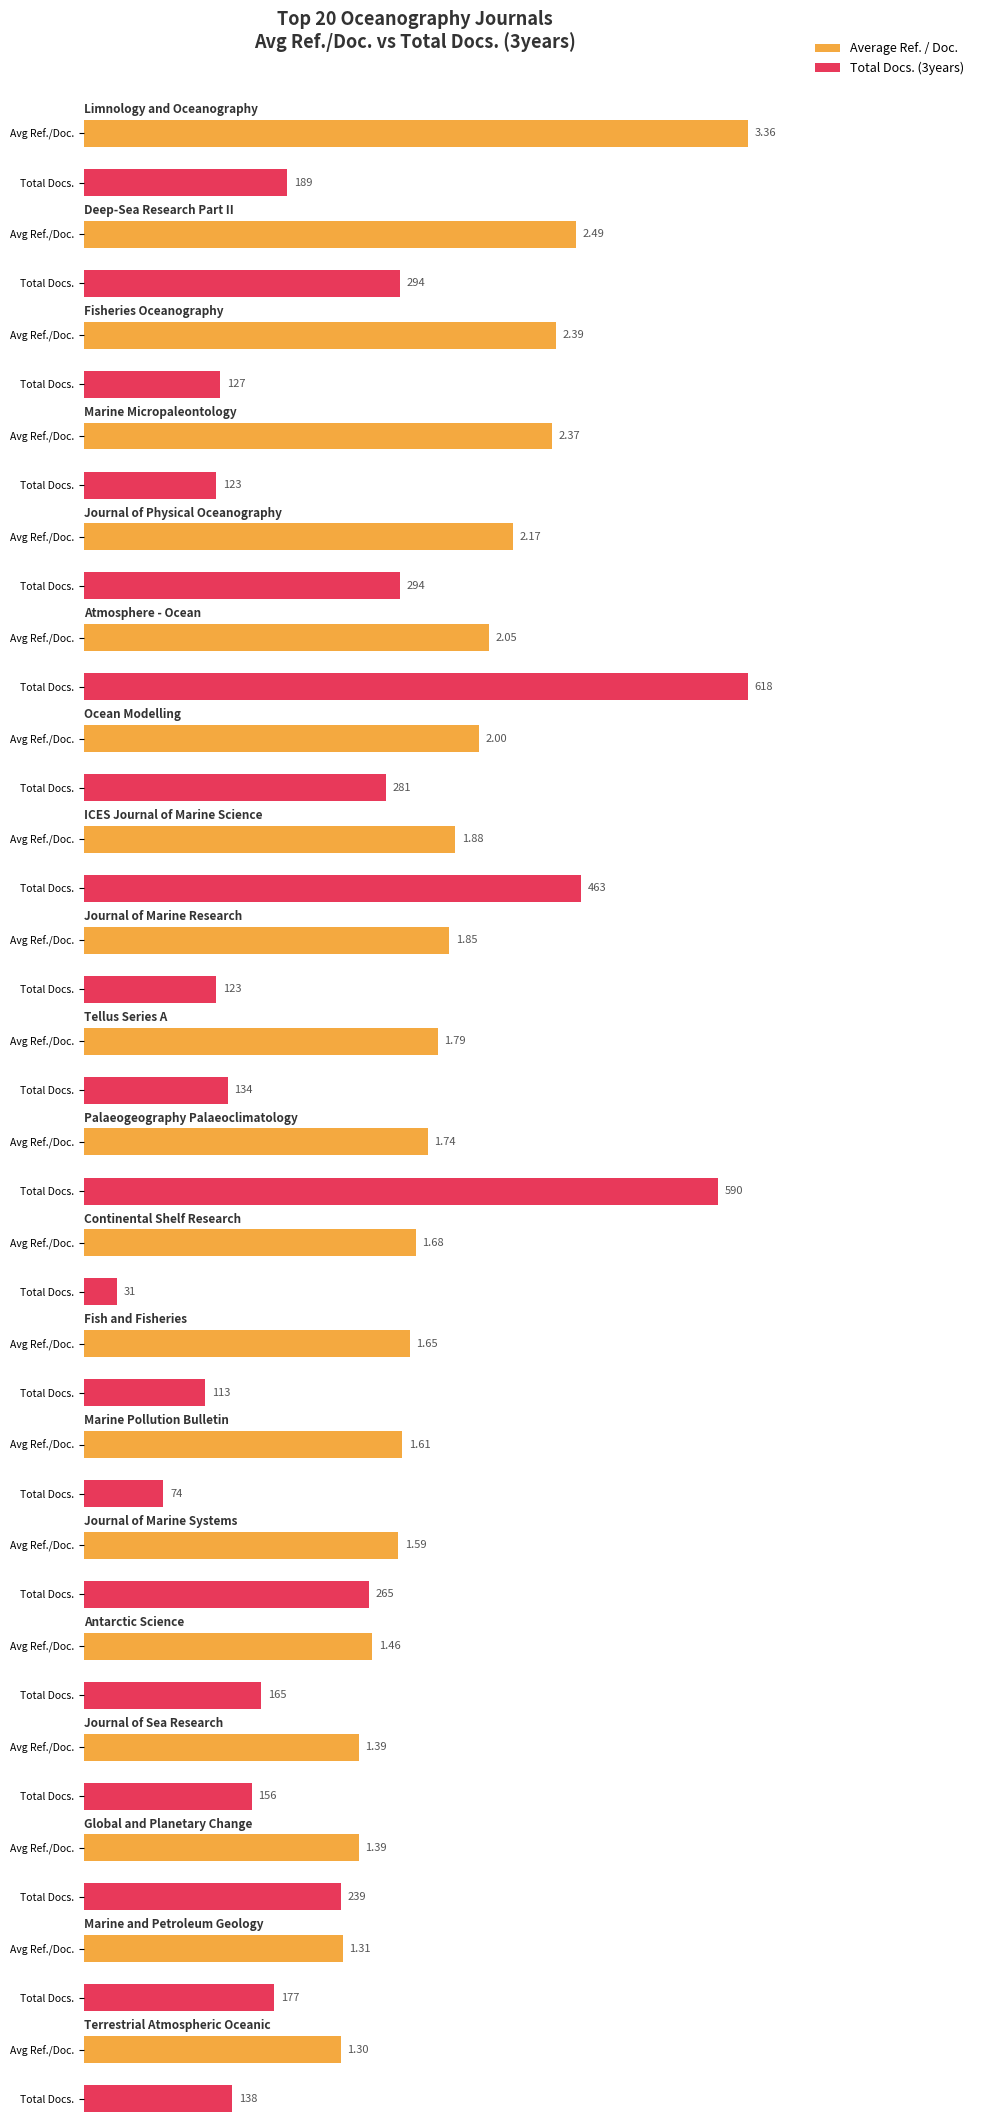

What is the lowest value of the Average Ref. / Doc. series?

1.3